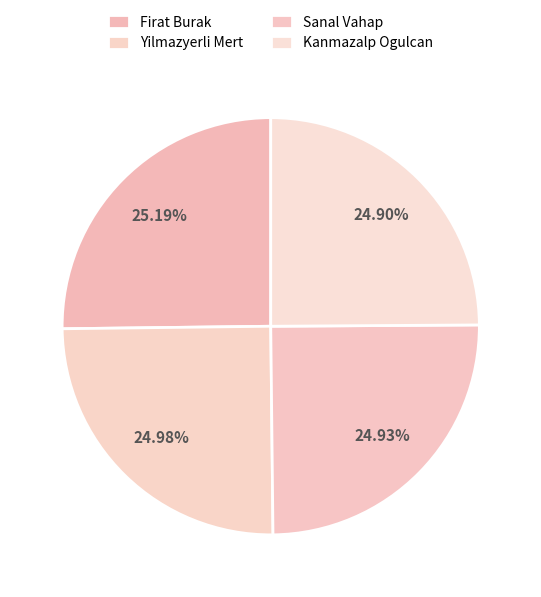

True or false: Yilmazyerli Mert accounts for 25% of the total.

True